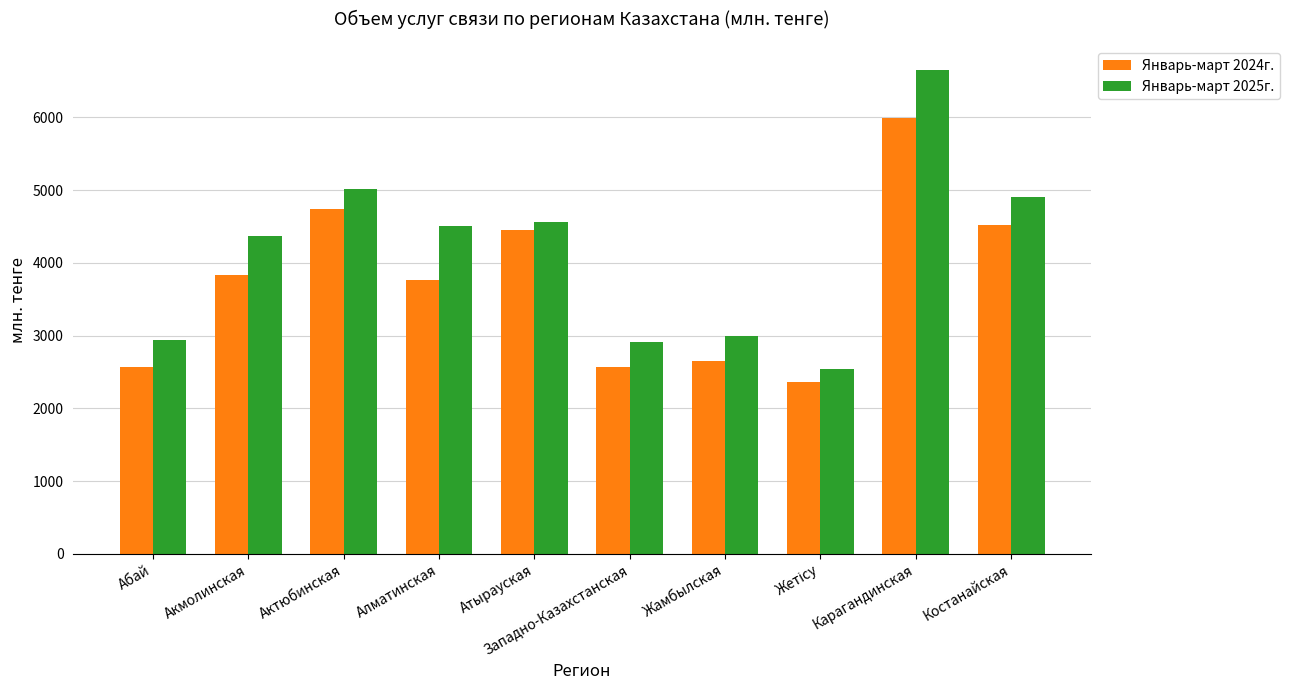

The value of Январь-март 2025г. at Костанайская is 4905.1. True or false?

True